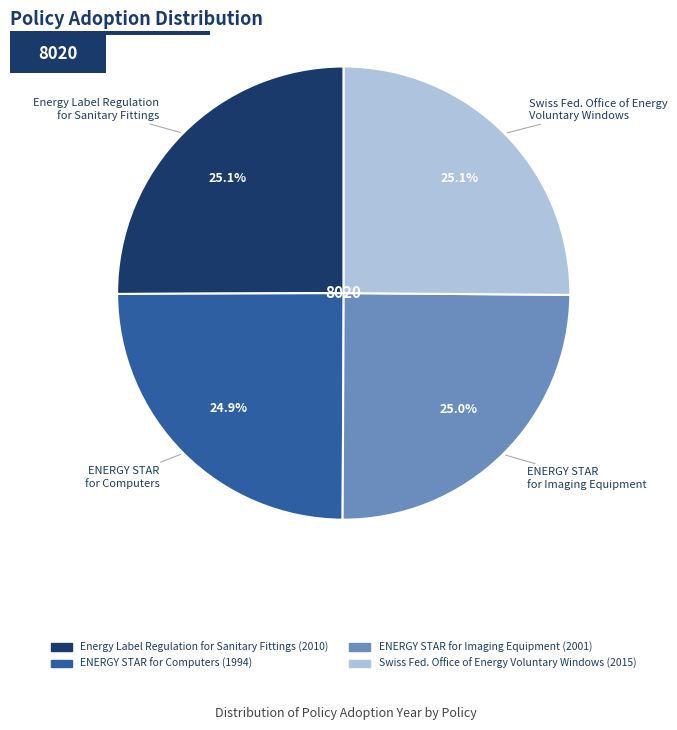

Count the number of slices in the pie.

4